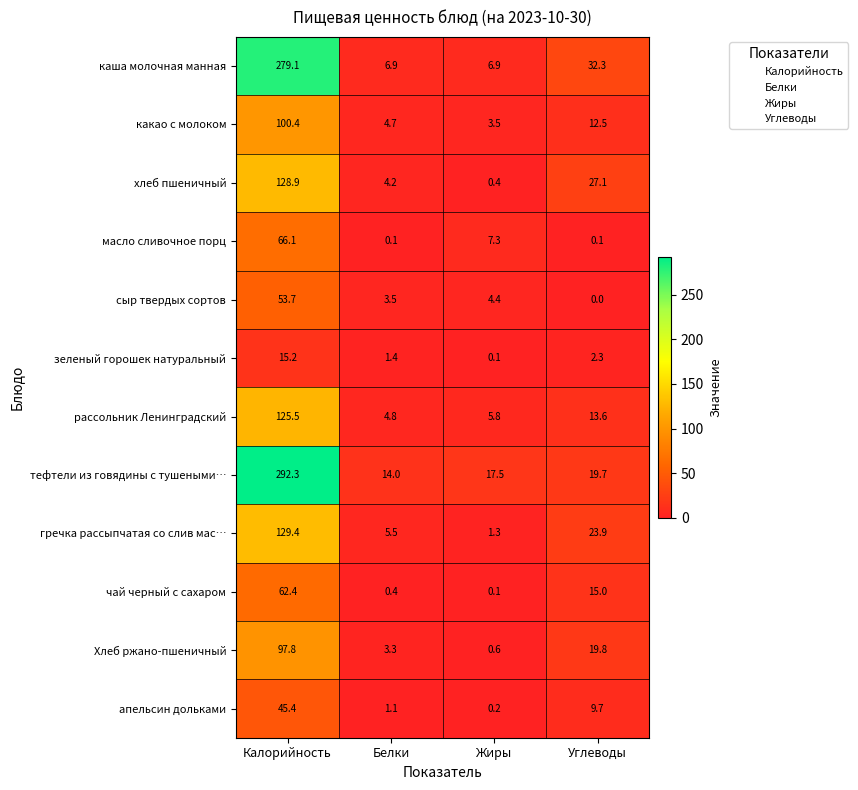

At how many categories does at least one series exceed 82?

1